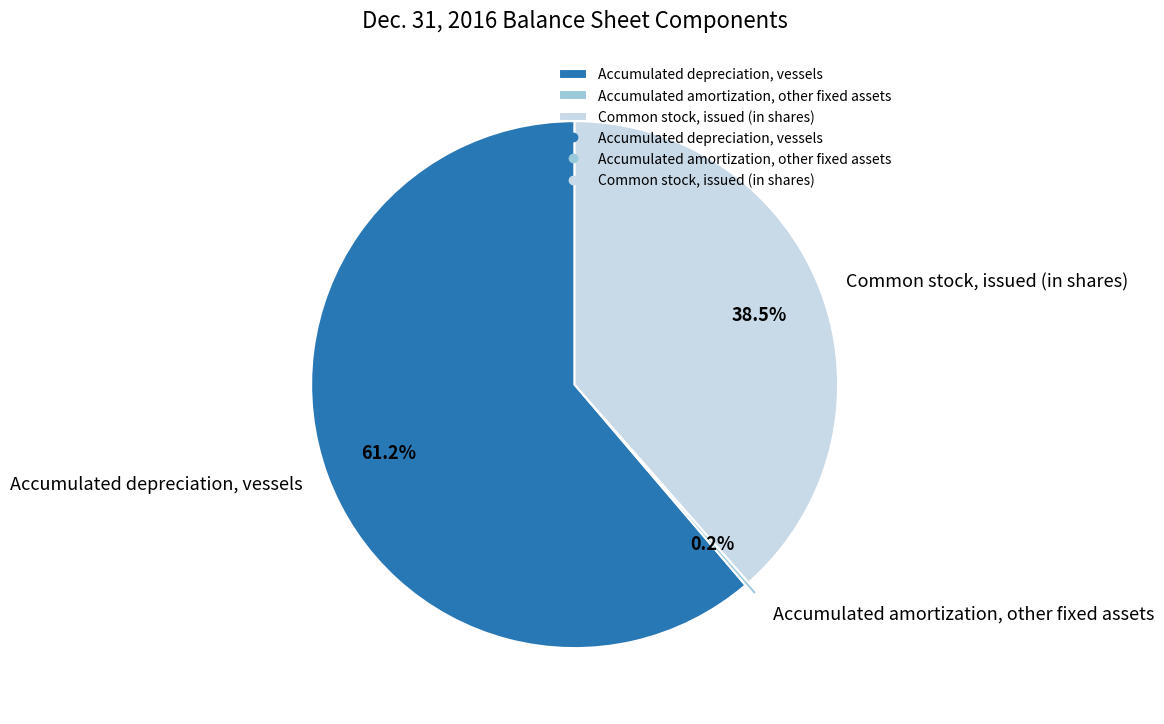

How much of the chart is everything except Common stock, issued (in shares)?

61.5%